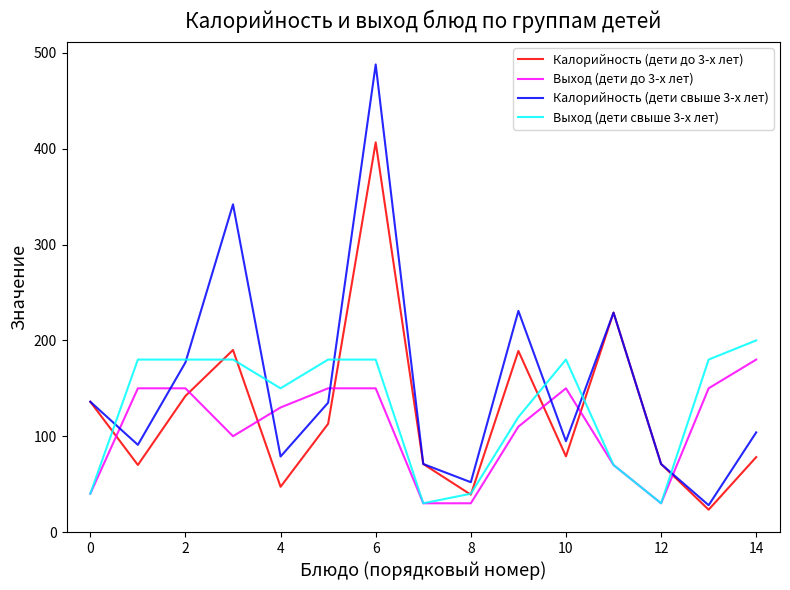

How many times do Выход (дети до 3-х лет) and Калорийность (дети свыше 3-х лет) cross each other?

7